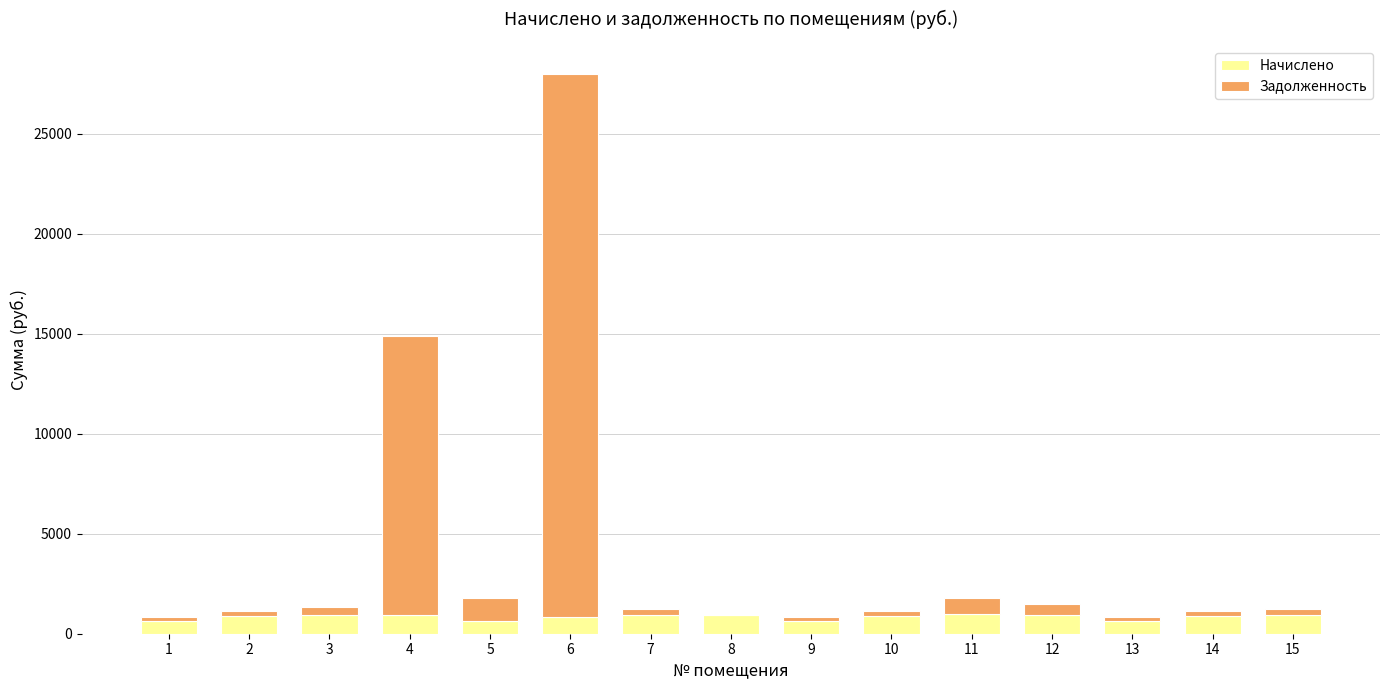

At which category is the sum across all series the highest?

6